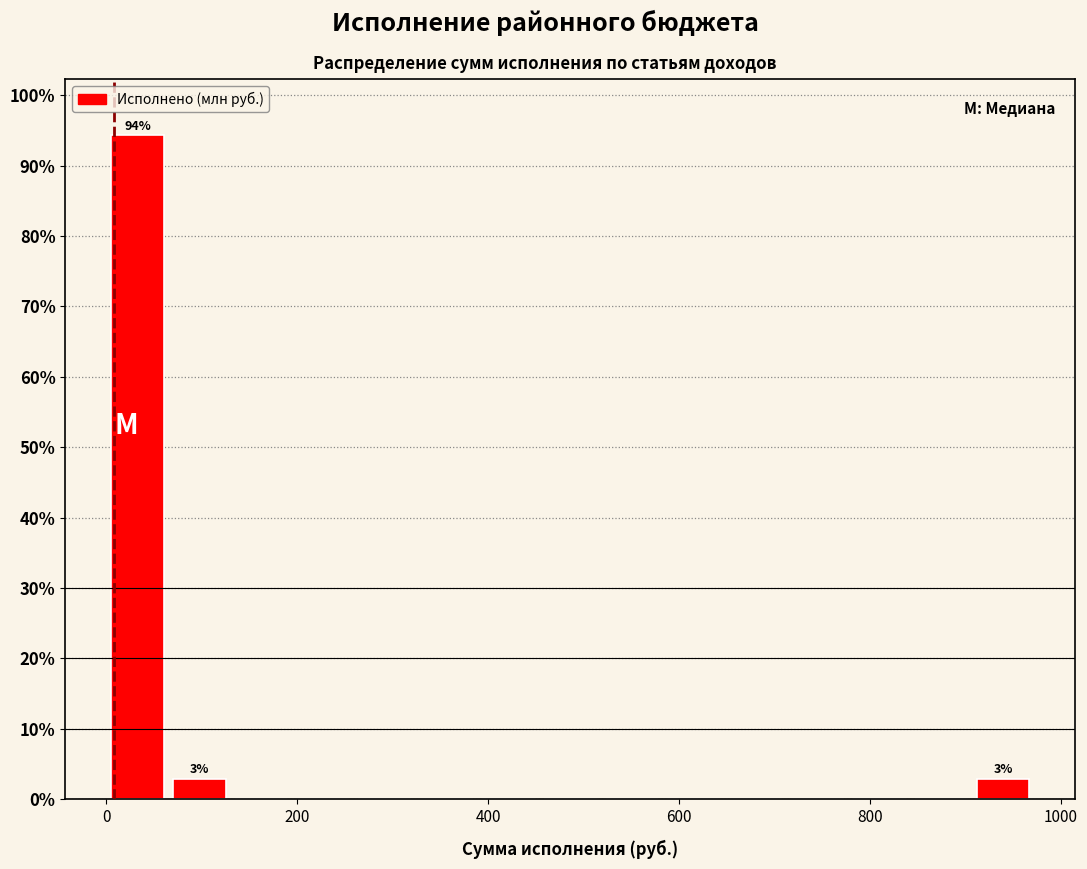

Around what value on the x-axis is the tallest bar? Give the approximate position of its centre, as read against the axis.

40